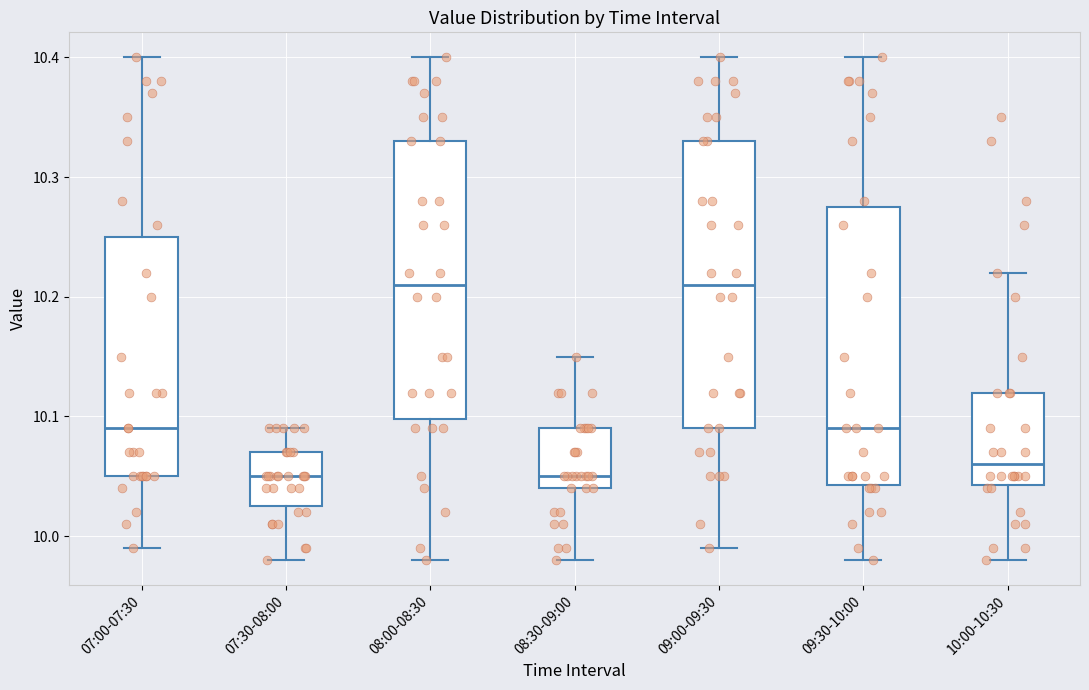

Where is the upper edge of the box for 08:00-08:30 on the y-axis? The values are not printed on the chart, so give them approximately, as read against the axis.

10.33